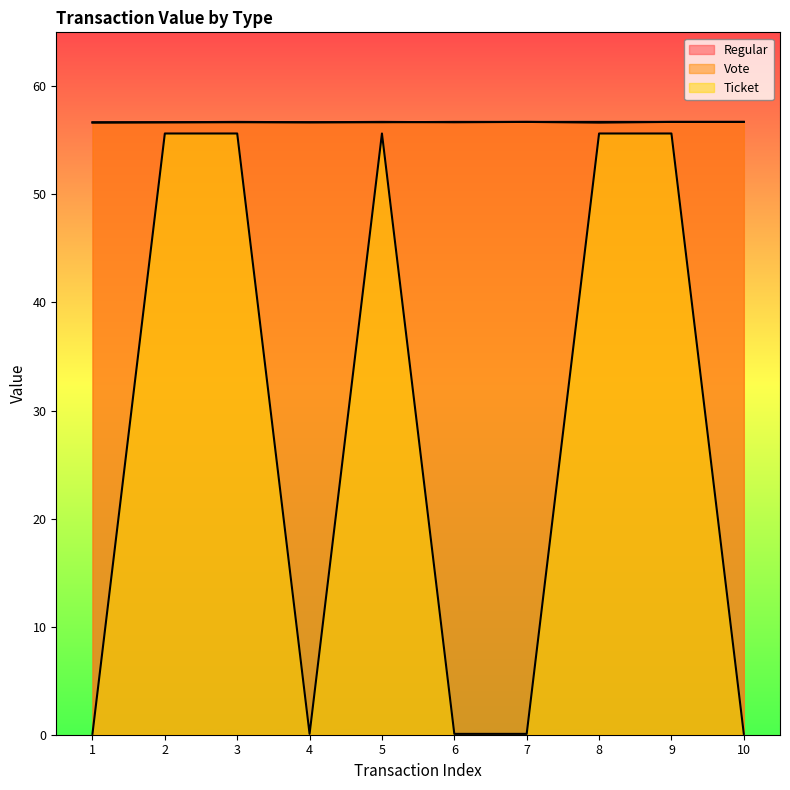

How many values in the Ticket series are below 55?

5